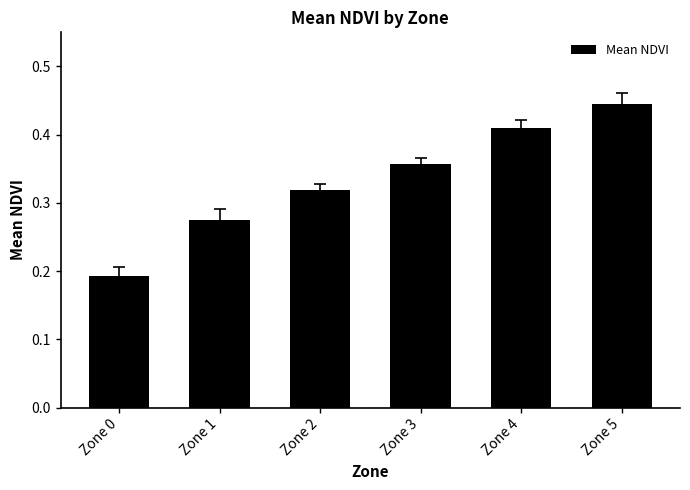

Which label corresponds to the smallest value in the chart?

Zone 0